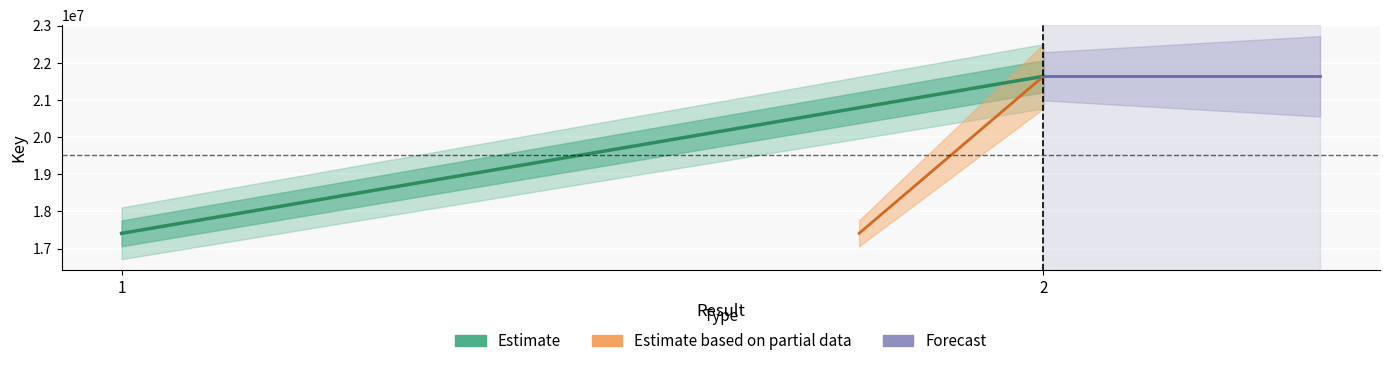

At which label is the value closest to 19523978?

1